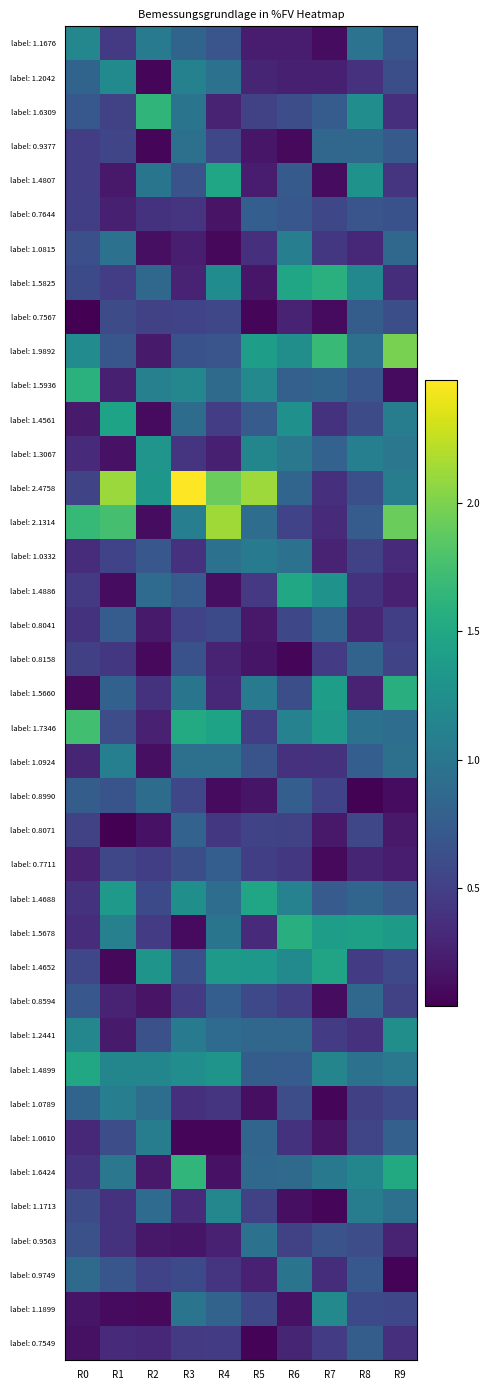

What is the maximum value shown in the chart?

2.5